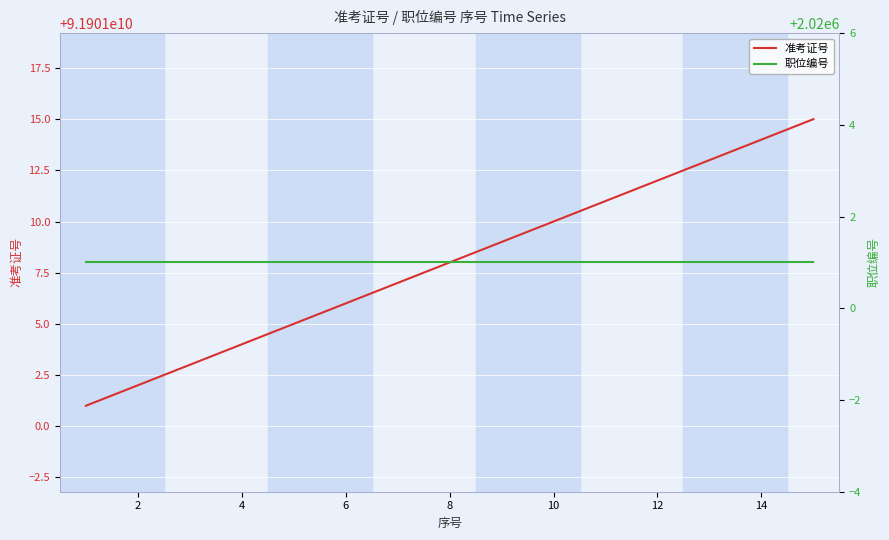

True or false: 职位编号 and 准考证号 intersect in this chart.

False